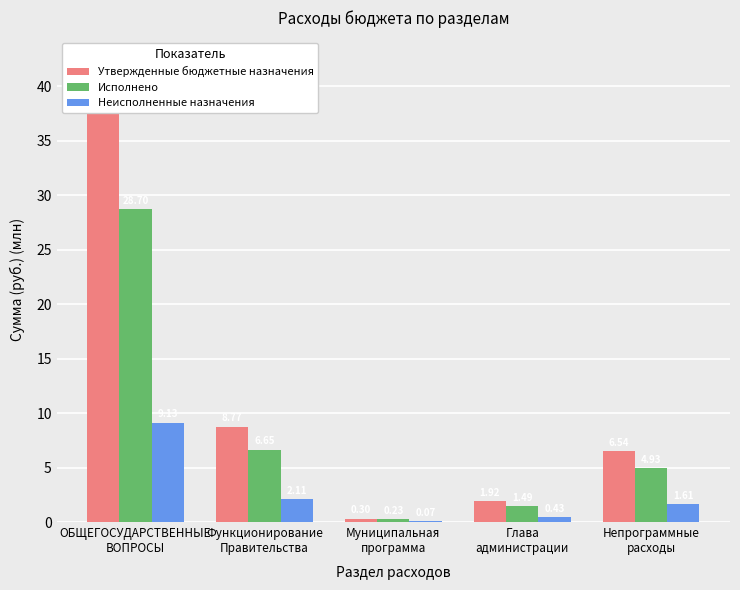

Reading left to right, what are all the values shown in this chart?

Утвержденные бюджетные назначения: 37.8	8.8	0.3	1.9	6.5
Исполнено: 28.7	6.7	0.2	1.5	4.9
Неисполненные назначения: 9.1	2.1	0.1	0.4	1.6